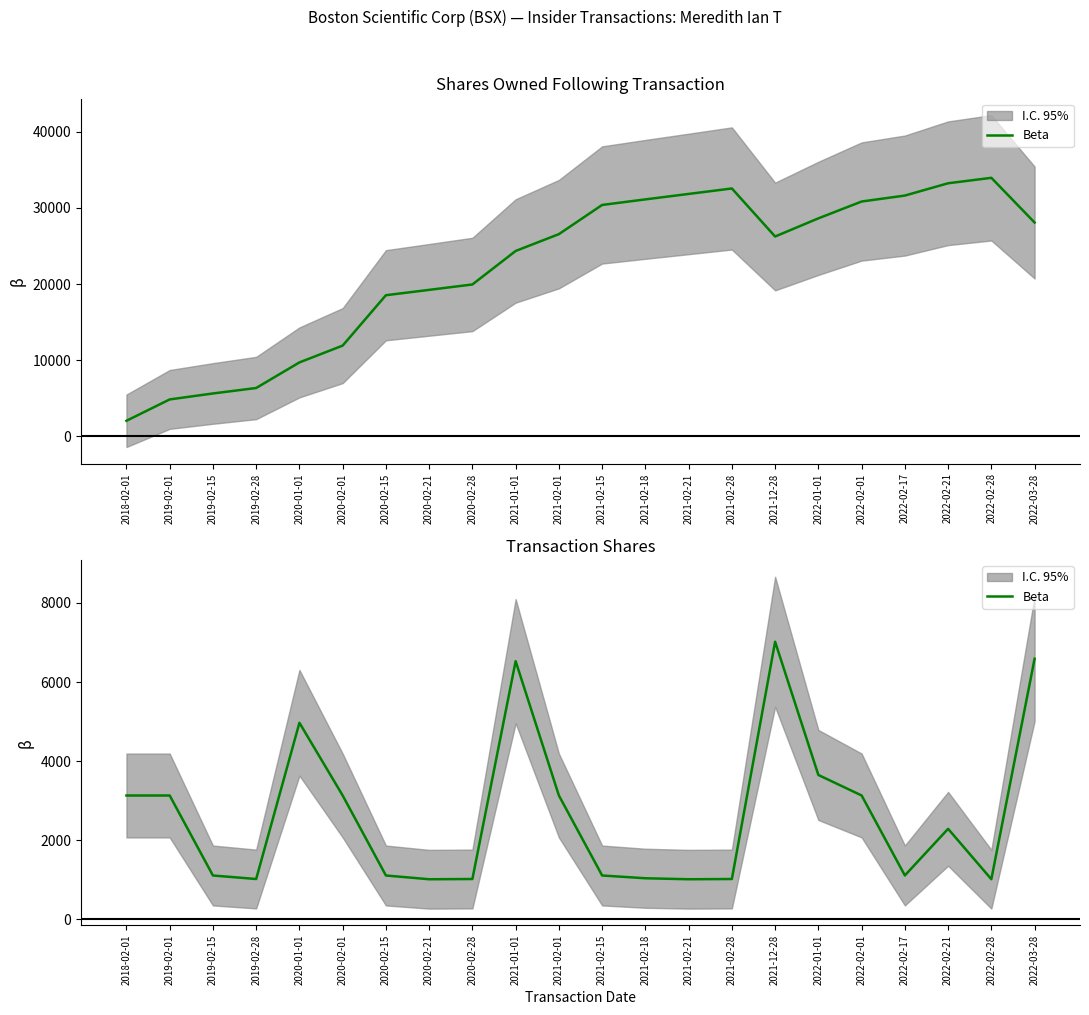

How many values are below 2287?

11